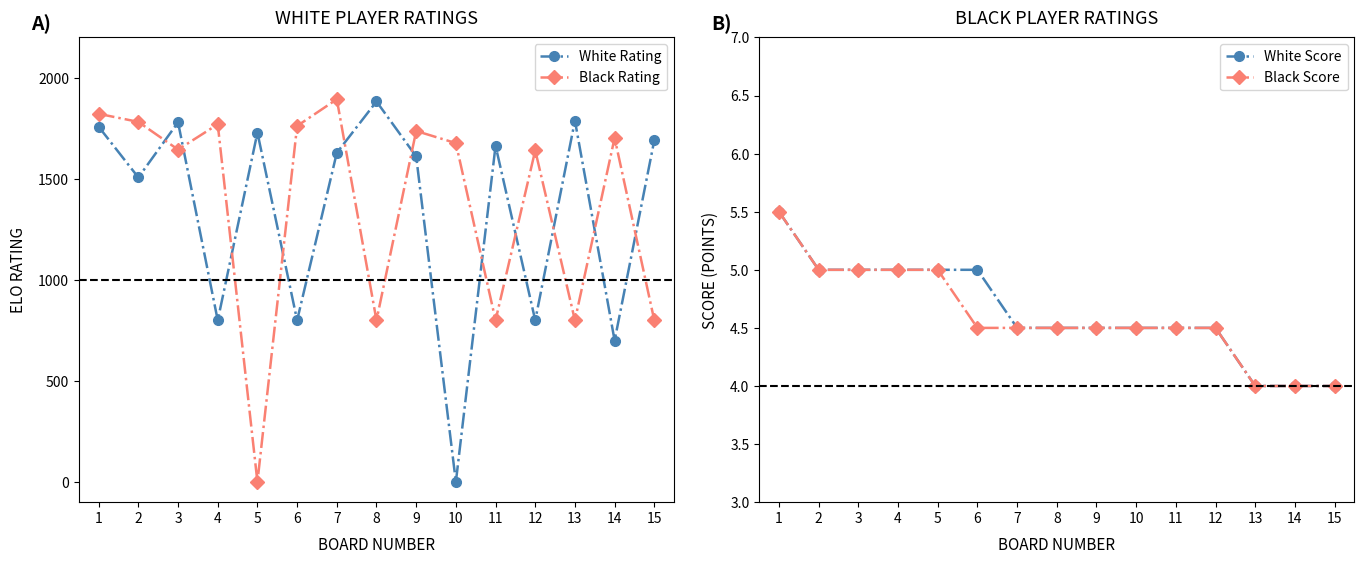

True or false: White Score and Black Score intersect in this chart.

False